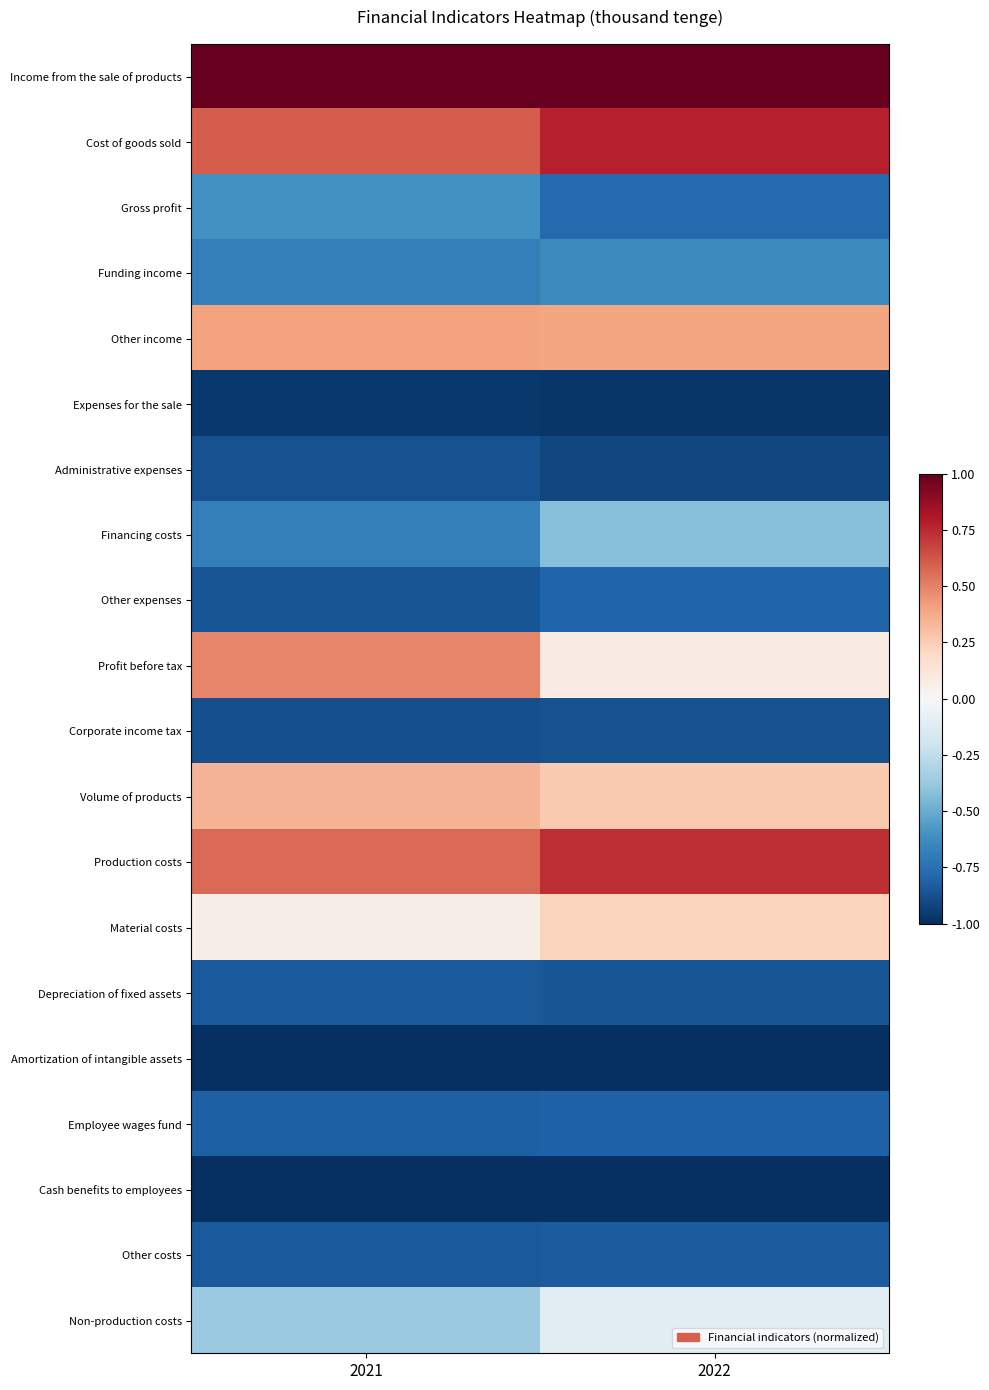

Reading left to right, transcribe all the data shown in this chart.

Income from the sale of products: 2021=1.0	2022=1.0
Cost of goods sold: 2021=0.6	2022=0.8
Gross profit: 2021=-0.6	2022=-0.8
Funding income: 2021=-0.7	2022=-0.6
Other income: 2021=0.4	2022=0.4
Expenses for the sale: 2021=-1.0	2022=-1.0
Administrative expenses: 2021=-0.9	2022=-0.9
Financing costs: 2021=-0.7	2022=-0.4
Other expenses: 2021=-0.9	2022=-0.8
Profit before tax: 2021=0.5	2022=0.1
Corporate income tax: 2021=-0.9	2022=-0.9
Volume of products: 2021=0.3	2022=0.3
Production costs: 2021=0.6	2022=0.7
Material costs: 2021=0.1	2022=0.2
Depreciation of fixed assets: 2021=-0.8	2022=-0.9
Amortization of intangible assets: 2021=-1.0	2022=-1.0
Employee wages fund: 2021=-0.8	2022=-0.8
Cash benefits to employees: 2021=-1.0	2022=-1.0
Other costs: 2021=-0.8	2022=-0.8
Non-production costs: 2021=-0.4	2022=-0.1